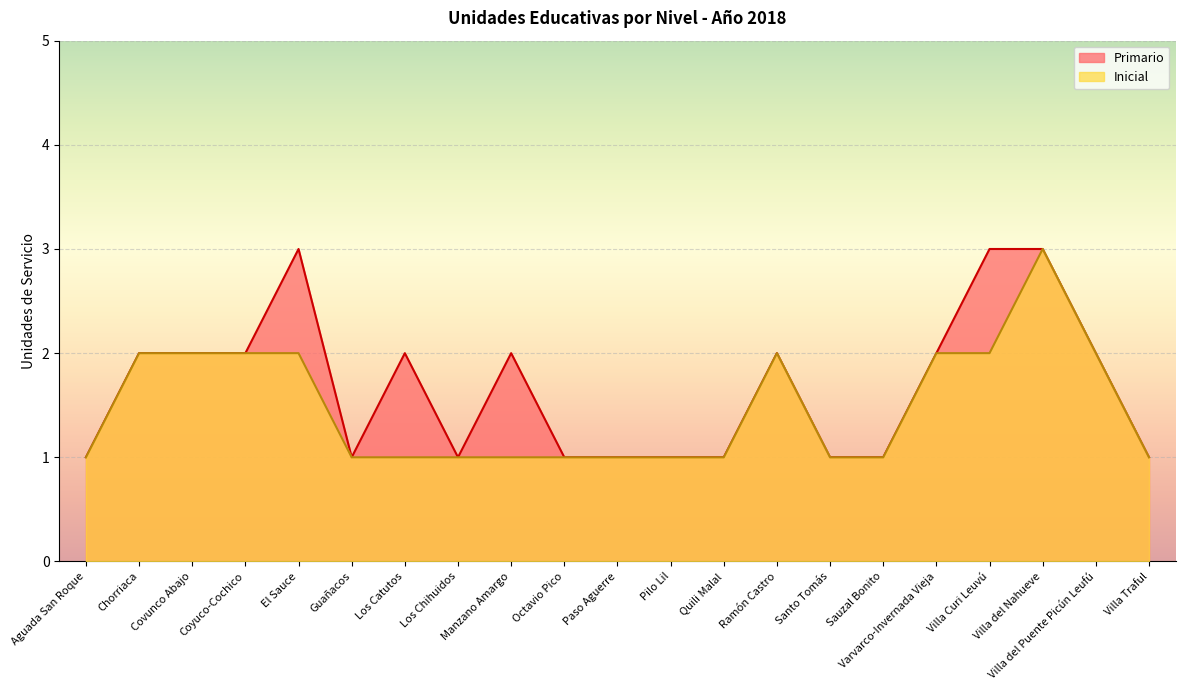

Reading left to right, extract all data points from this chart.

Inicial: Aguada San Roque=1	Chorriaca=2	Covunco Abajo=2	Coyuco-Cochico=2	El Sauce=2	Guañacos=1	Los Catutos=1	Los Chihuidos=1	Manzano Amargo=1	Octavio Pico=1	Paso Aguerre=1	Pilo Lil=1	Quili Malal=1	Ramón Castro=2	Santo Tomás=1	Sauzal Bonito=1	Varvarco-Invernada Vieja=2	Villa Curi Leuvú=2	Villa del Nahueve=3	Villa del Puente Picún Leufú=2	Villa Traful=1
Primario: Aguada San Roque=1	Chorriaca=2	Covunco Abajo=2	Coyuco-Cochico=2	El Sauce=3	Guañacos=1	Los Catutos=2	Los Chihuidos=1	Manzano Amargo=2	Octavio Pico=1	Paso Aguerre=1	Pilo Lil=1	Quili Malal=1	Ramón Castro=2	Santo Tomás=1	Sauzal Bonito=1	Varvarco-Invernada Vieja=2	Villa Curi Leuvú=3	Villa del Nahueve=3	Villa del Puente Picún Leufú=2	Villa Traful=1